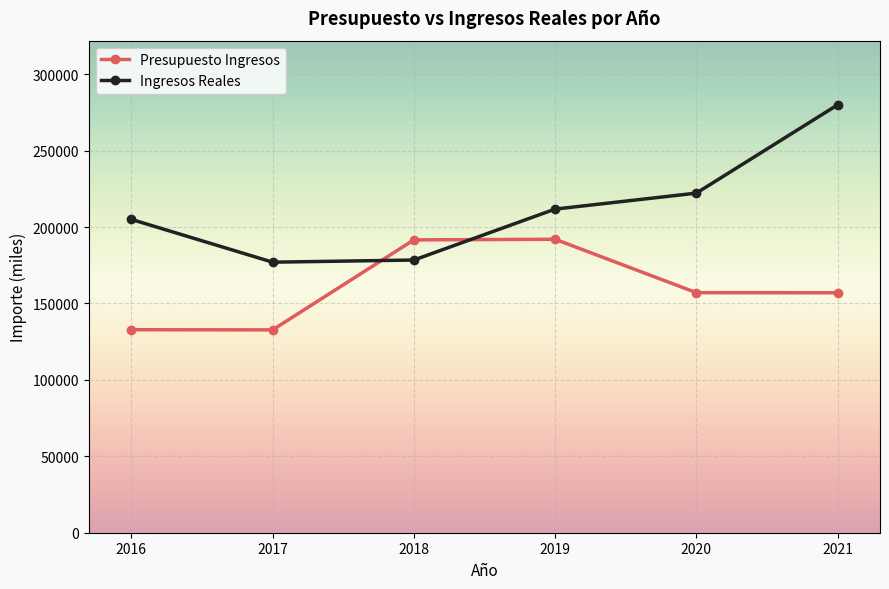

Which series has the widest spread of values?

Ingresos Reales